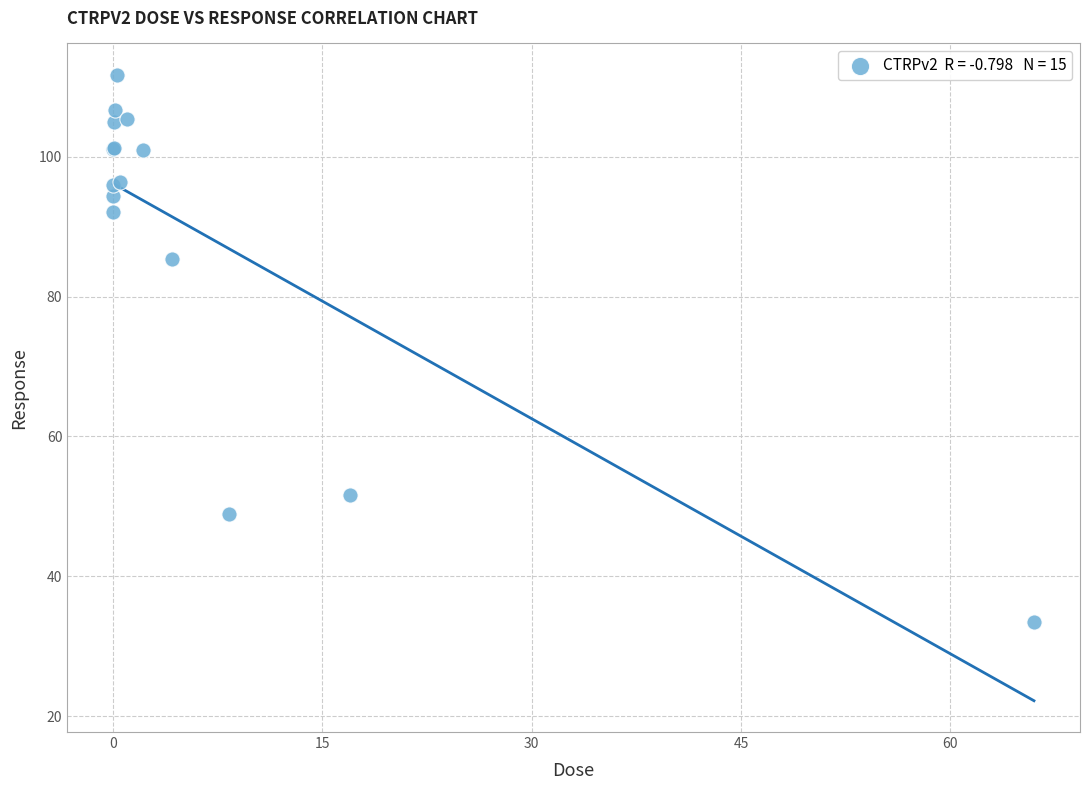

What Y value in the scatter plot is closest to 72?

85.4